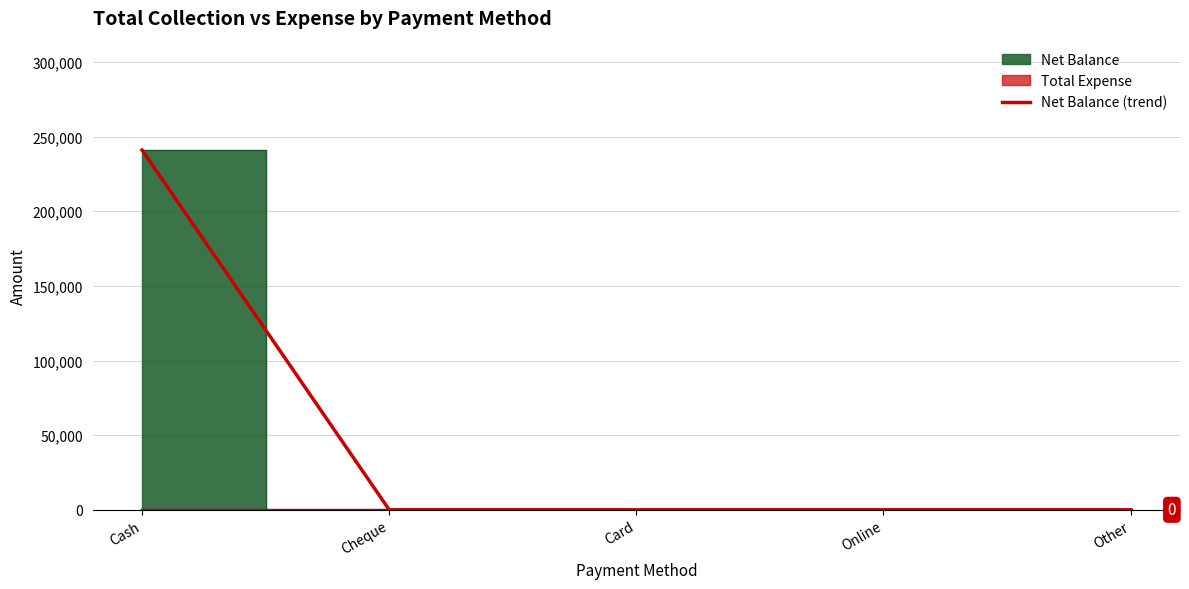

List the labels in order of value, smallest first.

Cheque, Card, Online, Other, Cash